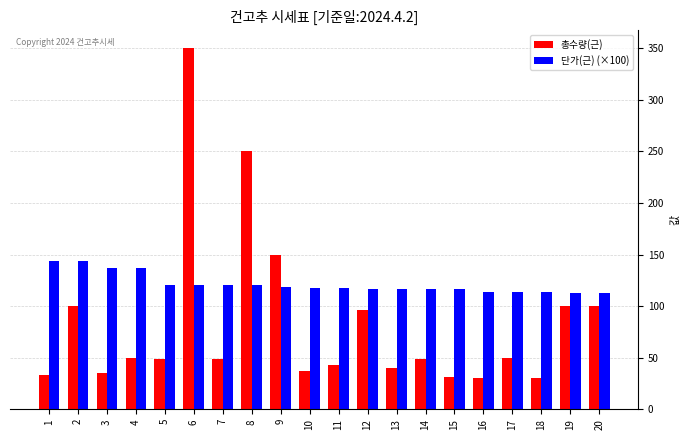

Which series has the widest spread of values?

총수량(근)